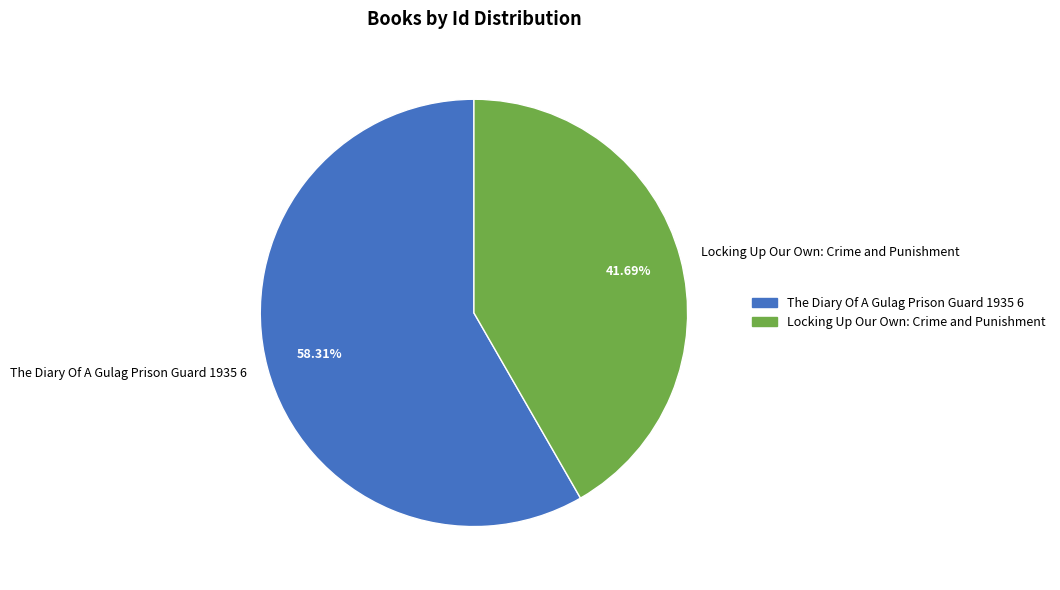

To the nearest percent, what portion does Locking Up Our Own: Crime and Punishment represent?

42%